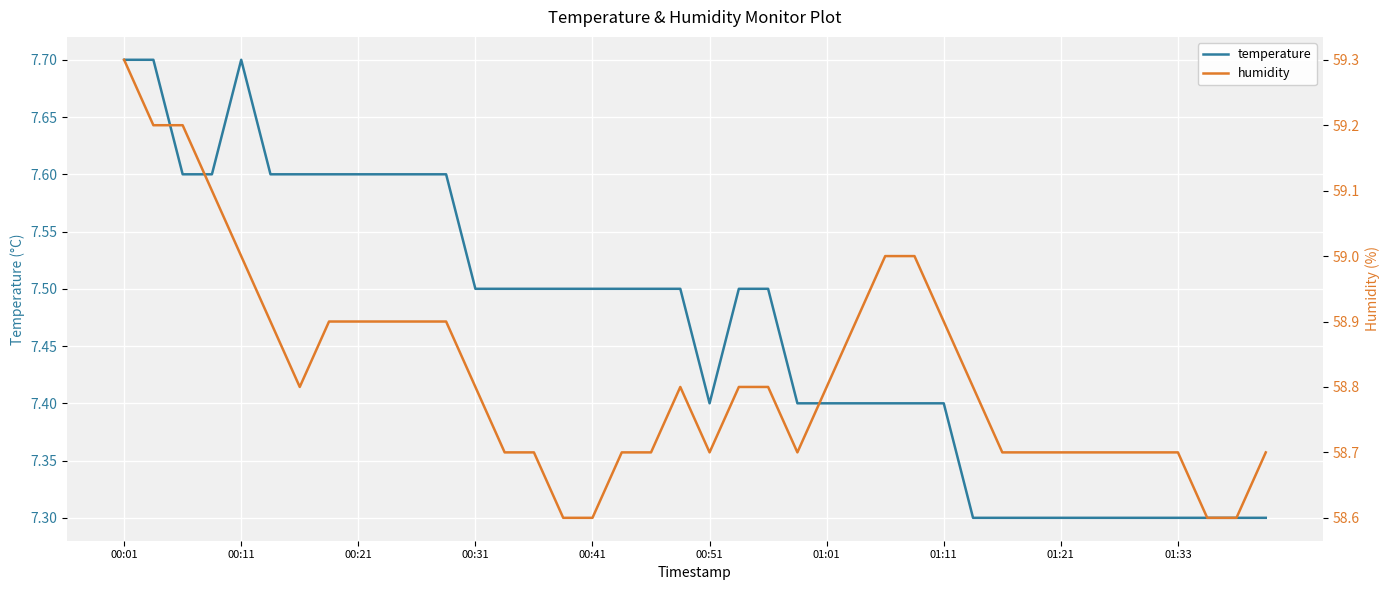

What is the maximum value for temperature?

7.7